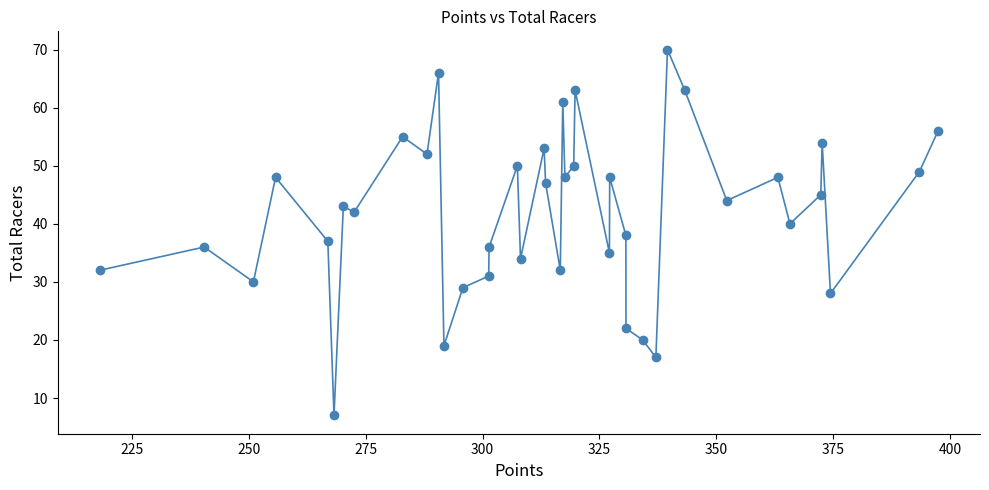

What is the greatest value displayed?

70